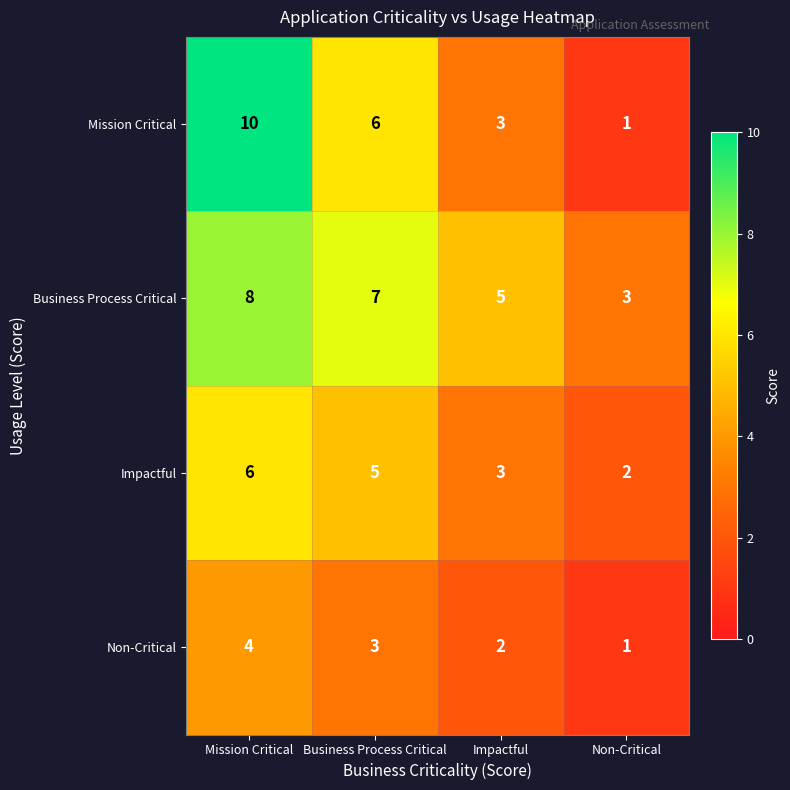

What is the sum of the Impactful values at Impactful and Non-Critical?

5